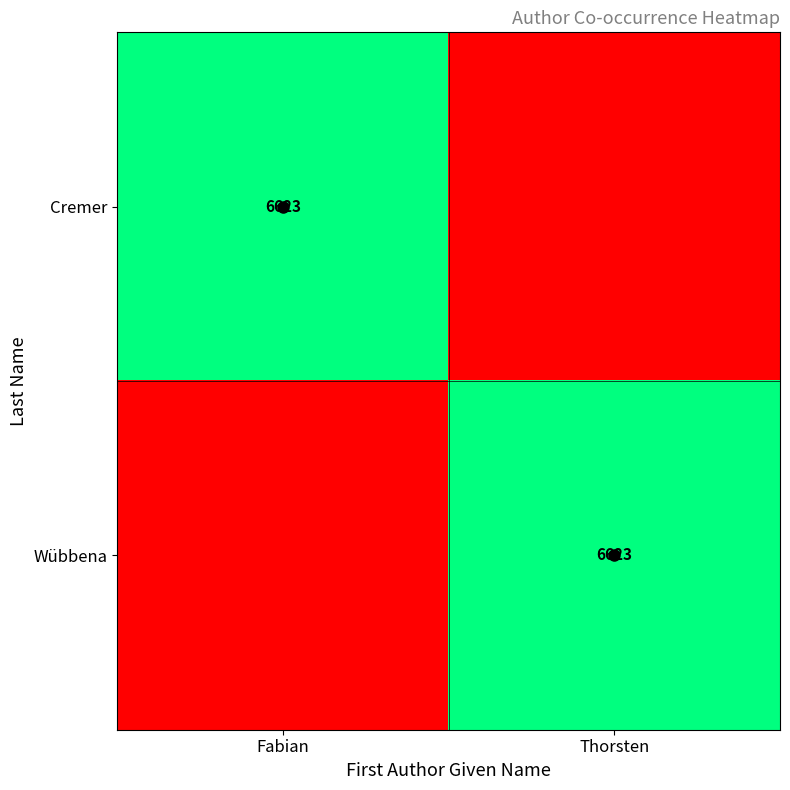

Count the number of data series in this chart.

2